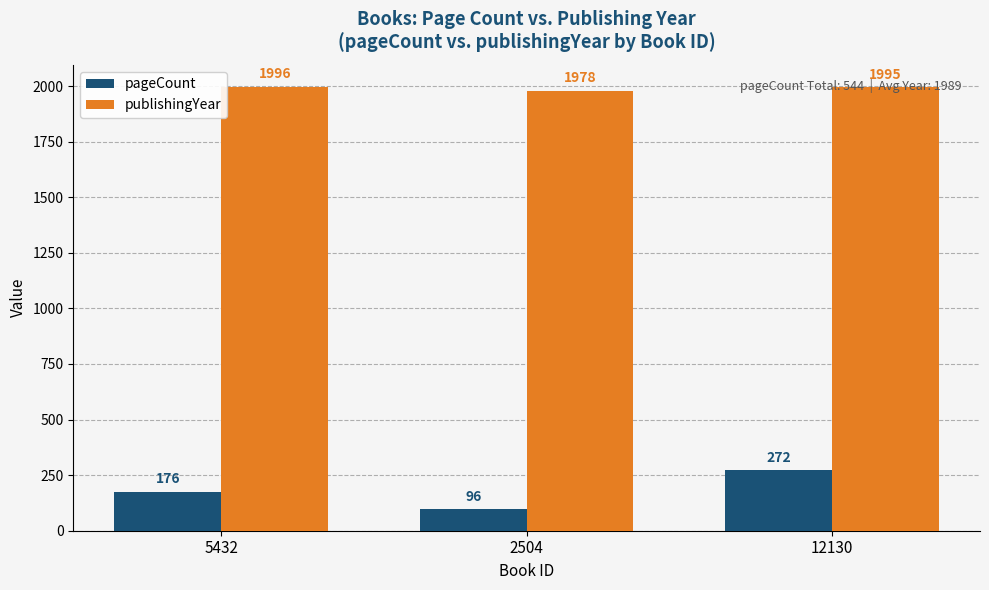

True or false: pageCount has a value of 275 at 5432.

False